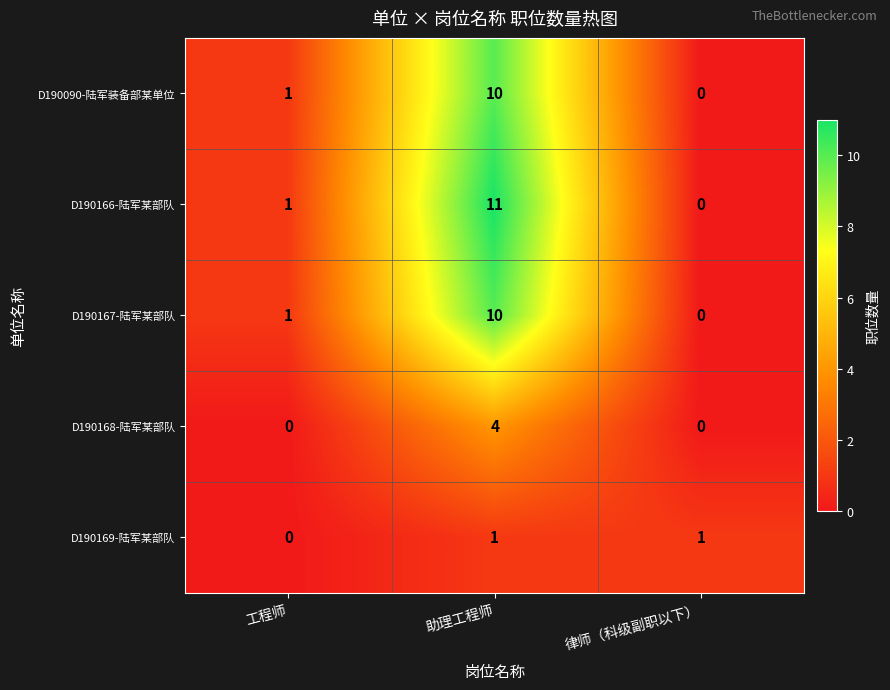

Is it true that D190169-陆军某部队 equals 1 at 工程师?

False